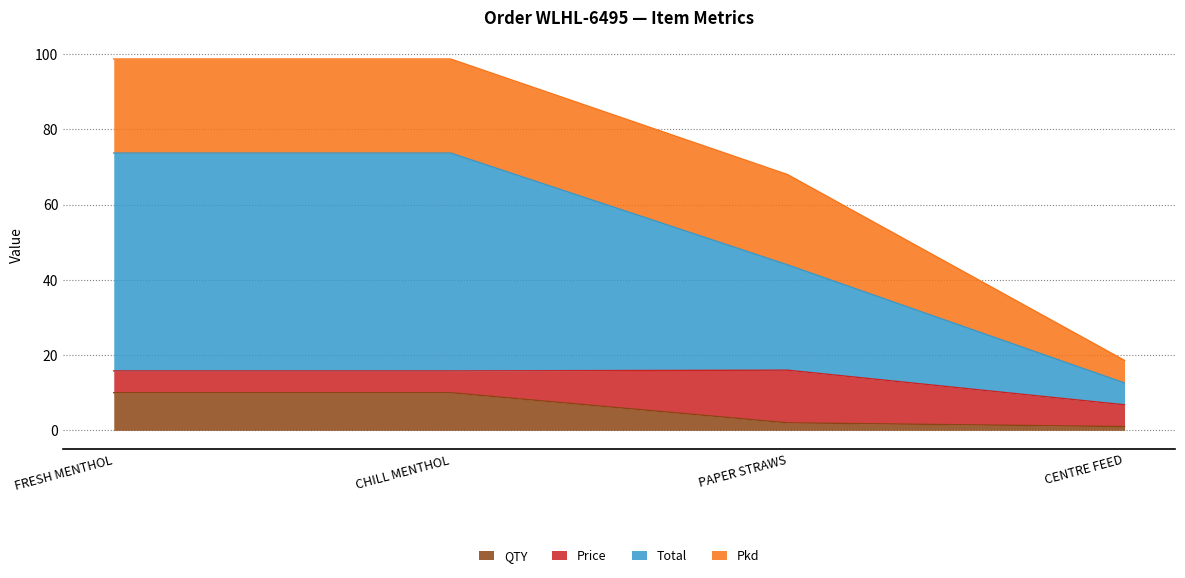

What are all the series names shown in the legend?

QTY, Price, Total, Pkd